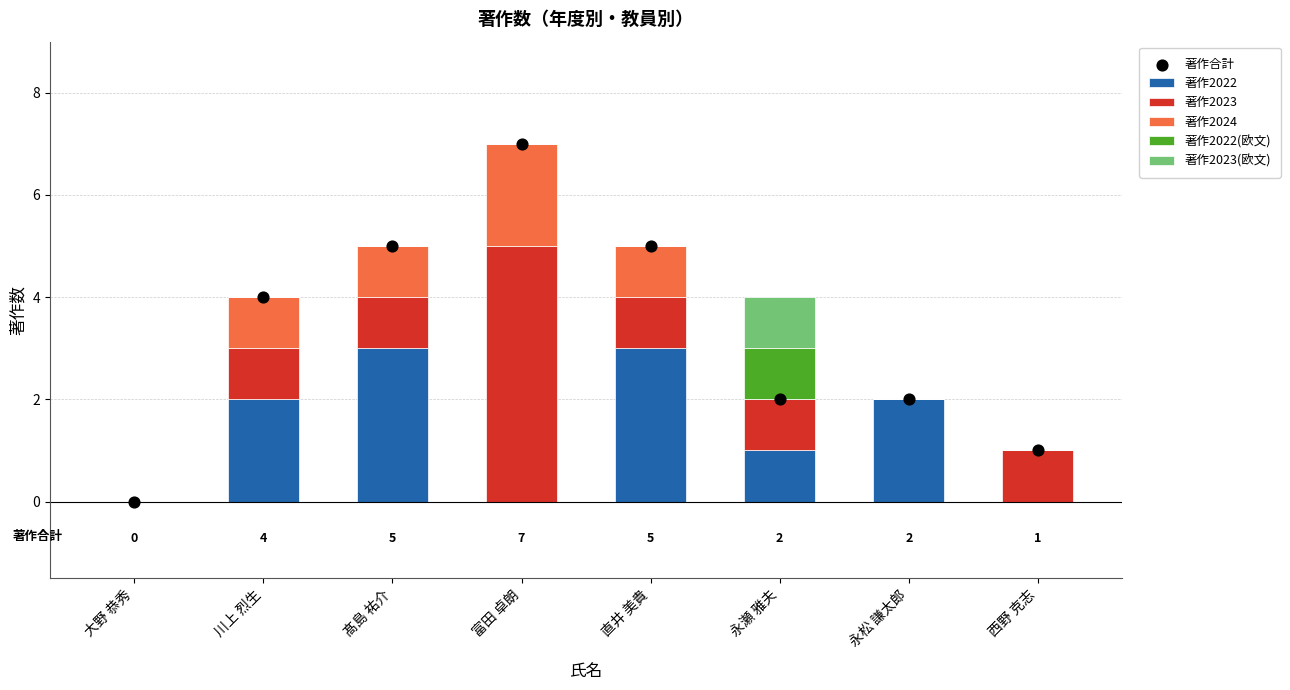

Which series has the largest total across all categories?

著作合計